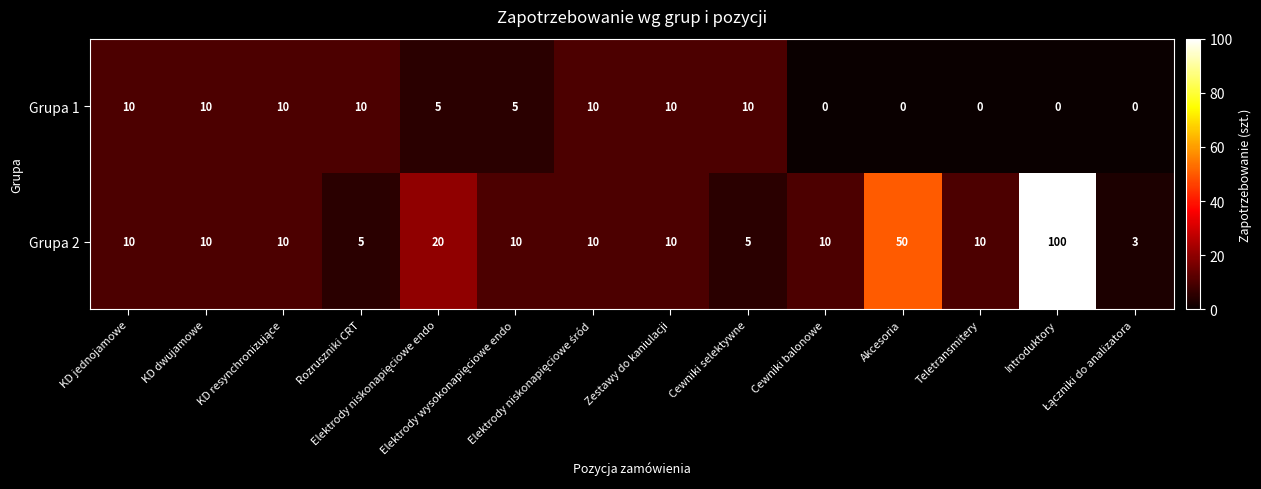

What is the average value of the Grupa 1 series?

6